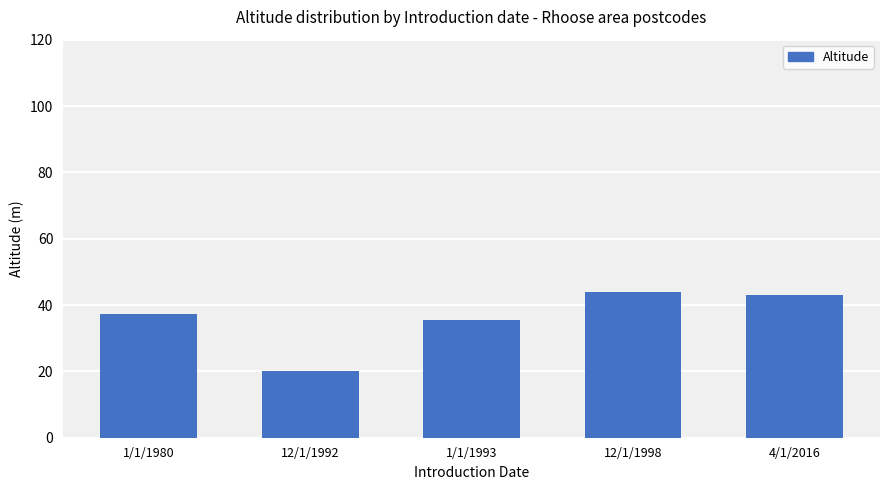

List the labels in order of value, largest first.

12/1/1998, 4/1/2016, 1/1/1980, 1/1/1993, 12/1/1992